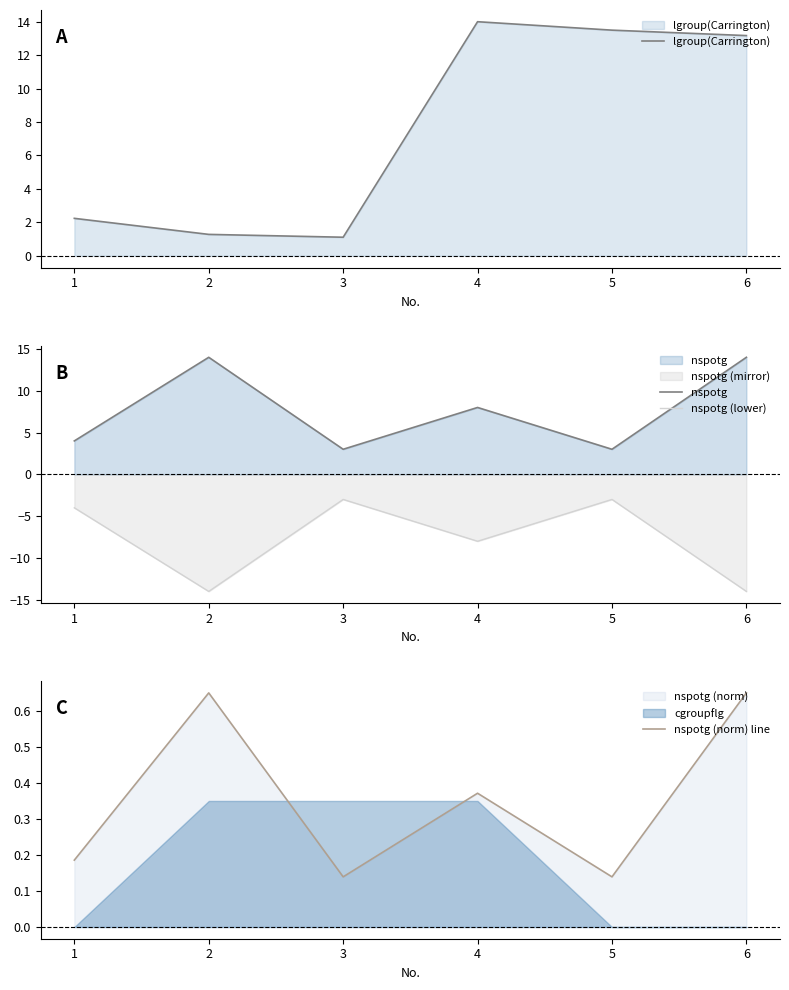

How many lines are shown in the chart?

4